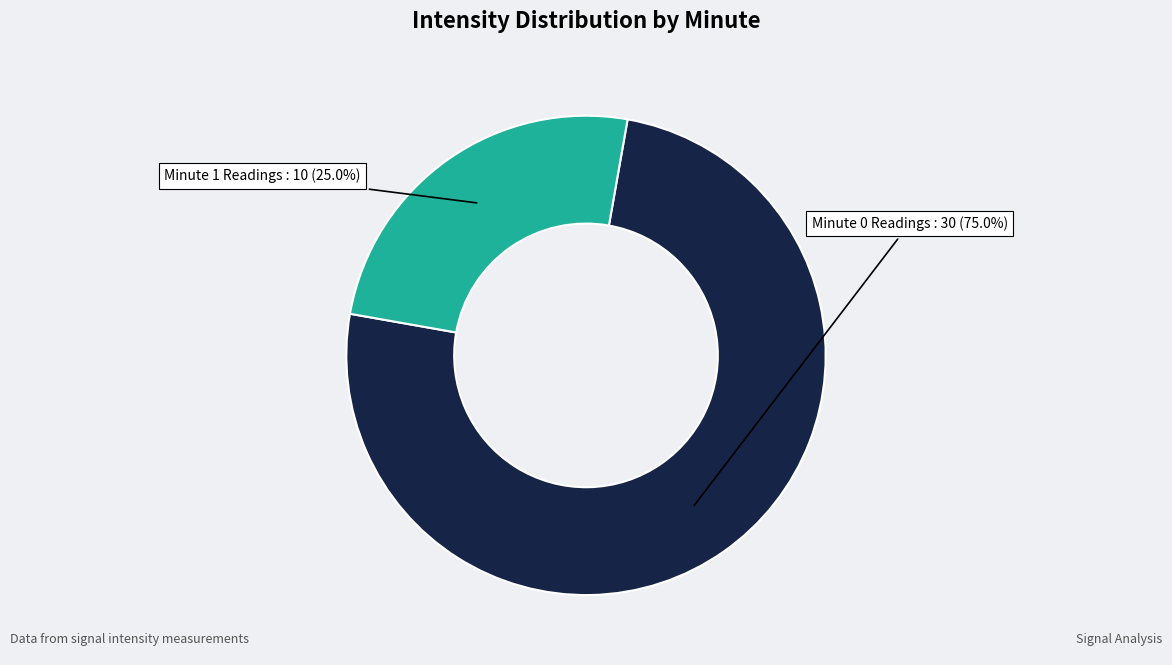

Is there a majority slice in this chart?

Yes